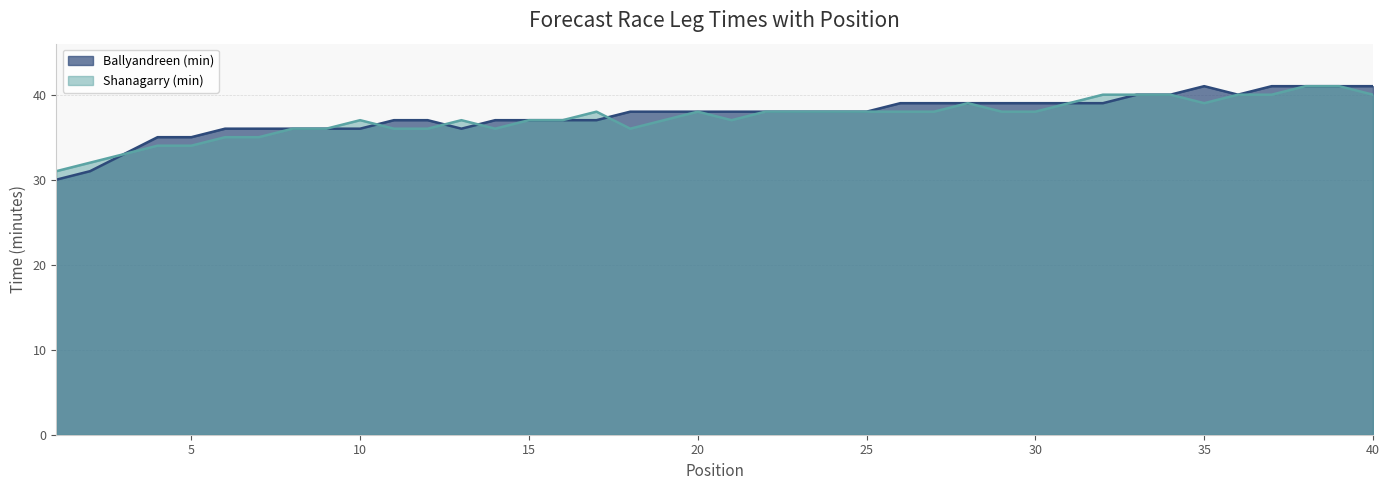

Which series has the widest spread of values?

Ballyandreen (min)